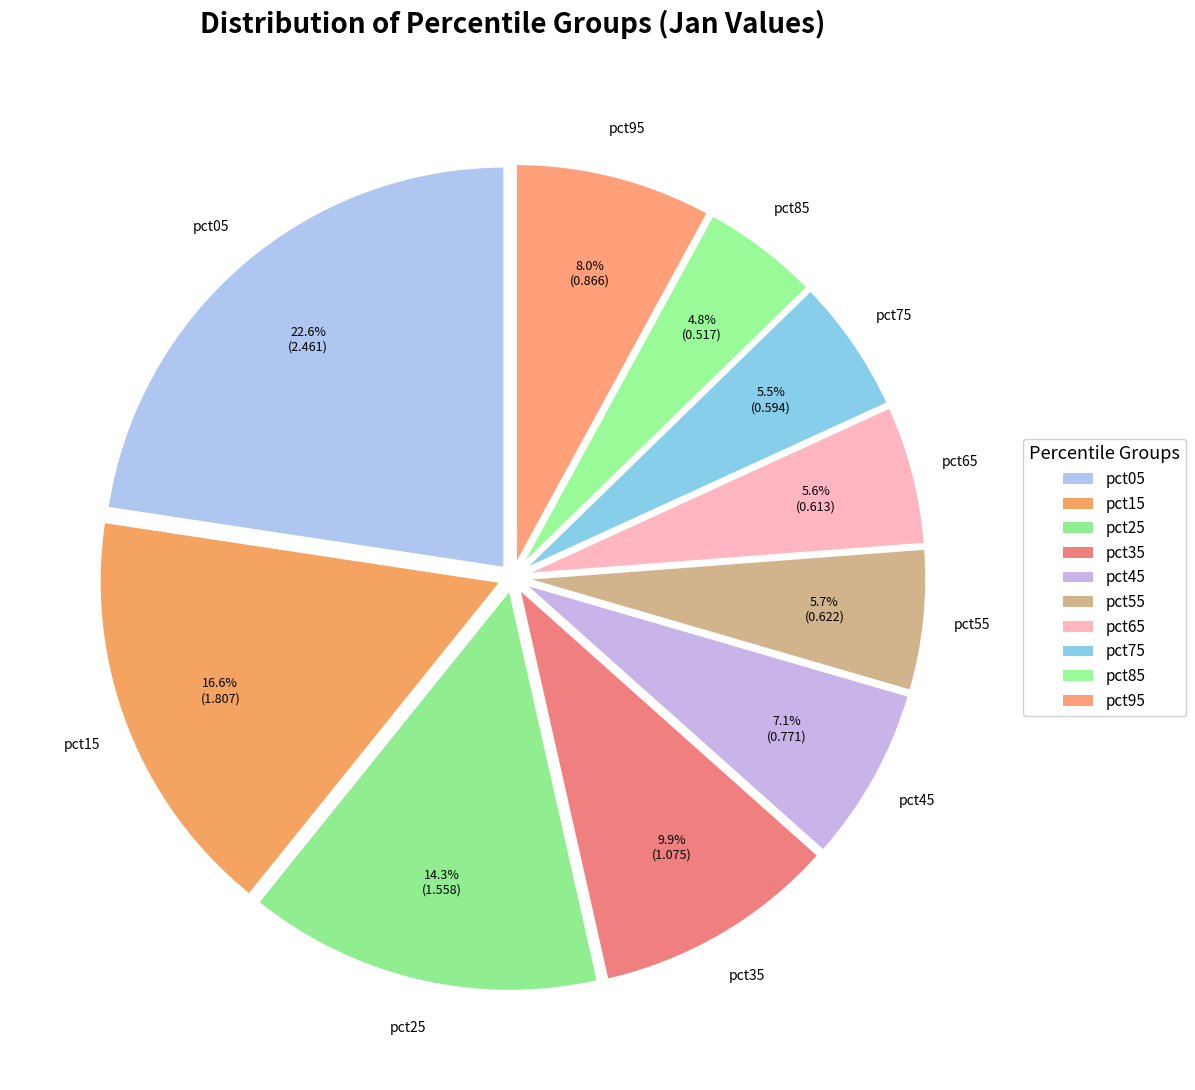

Is it true that pct55 is 6% of the pie?

True